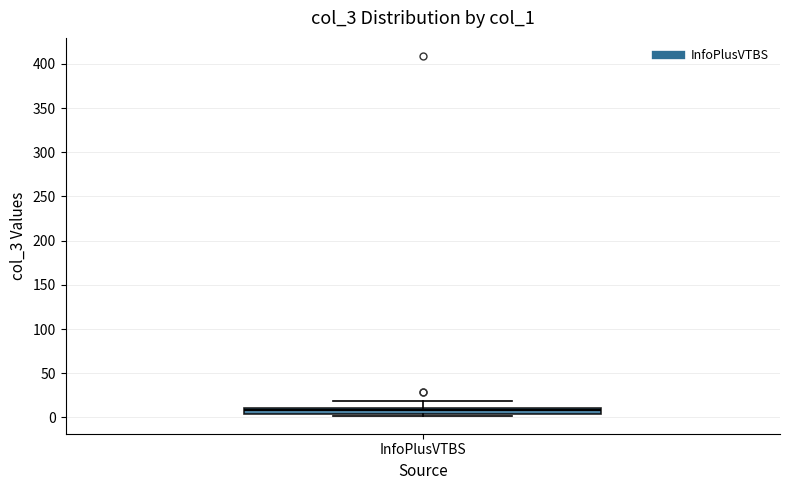

Where is the upper edge of the box for InfoPlusVTBS on the y-axis? The values are not printed on the chart, so give them approximately, as read against the axis.

10